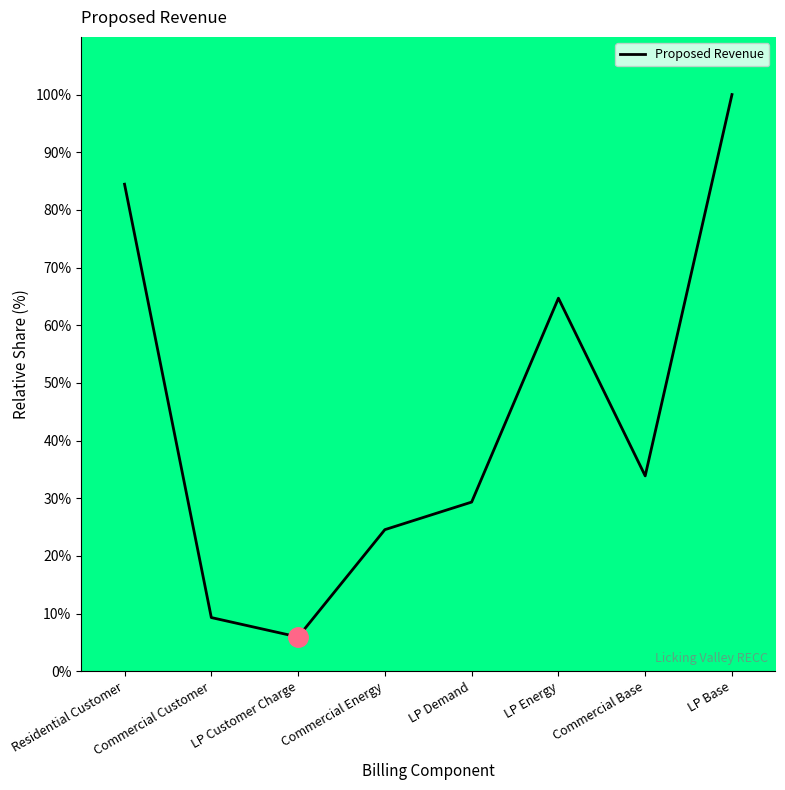

At which label is the value closest to 52?

LP Energy